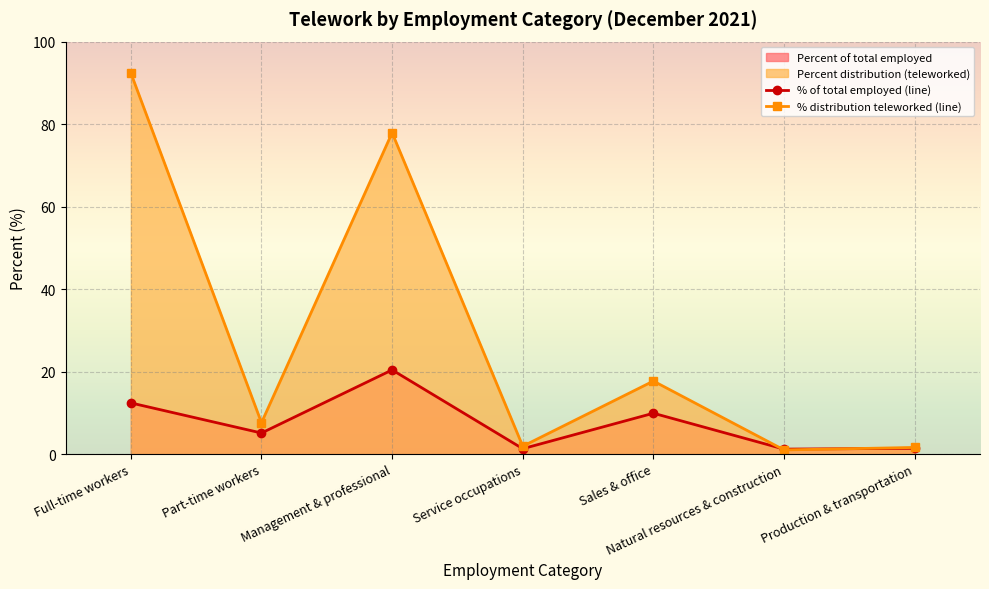

Reading left to right, list all the values displayed in this chart.

Persons who teleworked: Full-time workers=92.4	Part-time workers=7.6	Management & professional=77.9	Service occupations=1.9	Sales & office=17.7	Natural resources & construction=1.0	Production & transportation=1.6
Percent of total employed: Full-time workers=12.4	Part-time workers=5.1	Management & professional=20.4	Service occupations=1.3	Sales & office=9.9	Natural resources & construction=1.2	Production & transportation=1.4